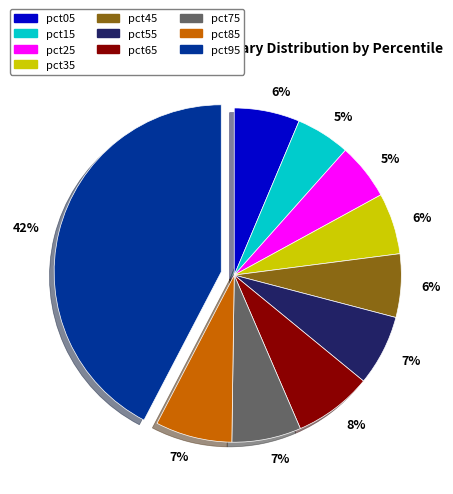

Which has a higher value, pct35 or pct15?

pct35